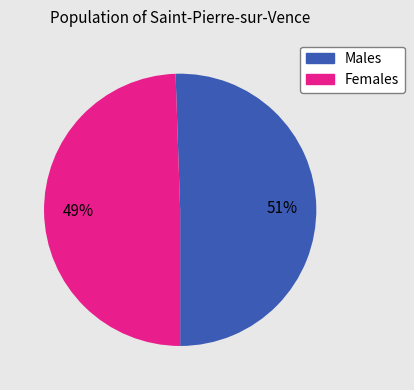

Does any single category account for the majority?

Yes